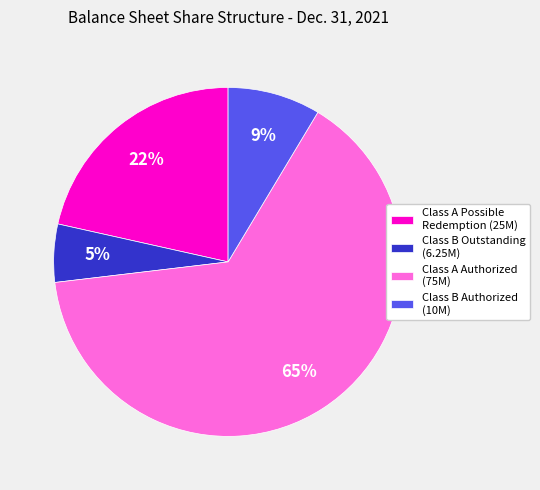

Does Class B Outstanding (6.25M) represent more than half of the total?

No